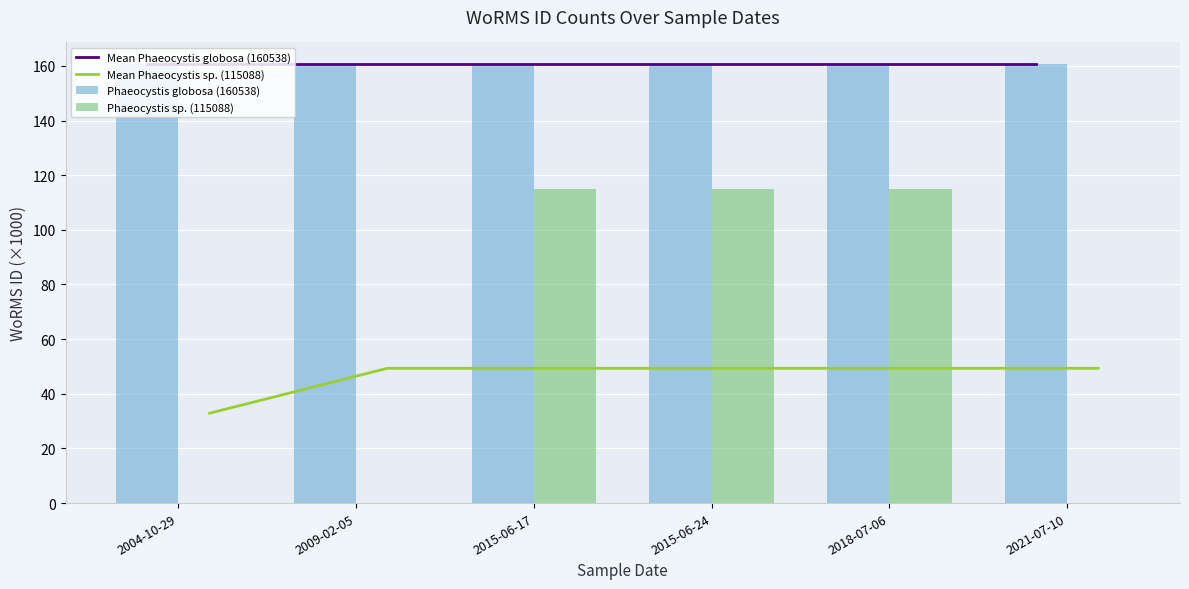

Reading right to left, list all the values displayed in this chart.

Mean Phaeocystis globosa (160538): 2021-07-10=160.5	2018-07-06=160.5	2015-06-24=160.5	2015-06-17=160.5	2009-02-05=160.5	2004-10-29=160.5
Mean Phaeocystis sp. (115088): 2021-07-10=49.3	2018-07-06=49.3	2015-06-24=49.3	2015-06-17=49.3	2009-02-05=49.3	2004-10-29=32.9
Phaeocystis globosa (160538): 2021-07-10=160.5	2018-07-06=160.5	2015-06-24=160.5	2015-06-17=160.5	2009-02-05=160.5	2004-10-29=160.5
Phaeocystis sp. (115088): 2021-07-10=0.0	2018-07-06=115.1	2015-06-24=115.1	2015-06-17=115.1	2009-02-05=0.0	2004-10-29=0.0